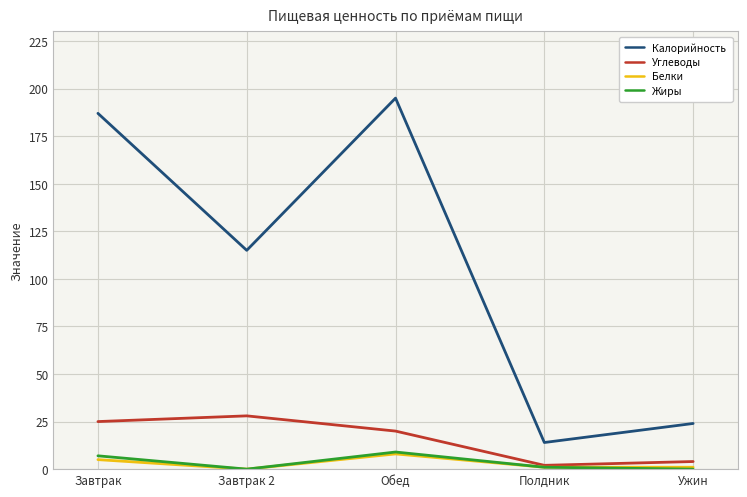

What position from the right is Завтрак?

5